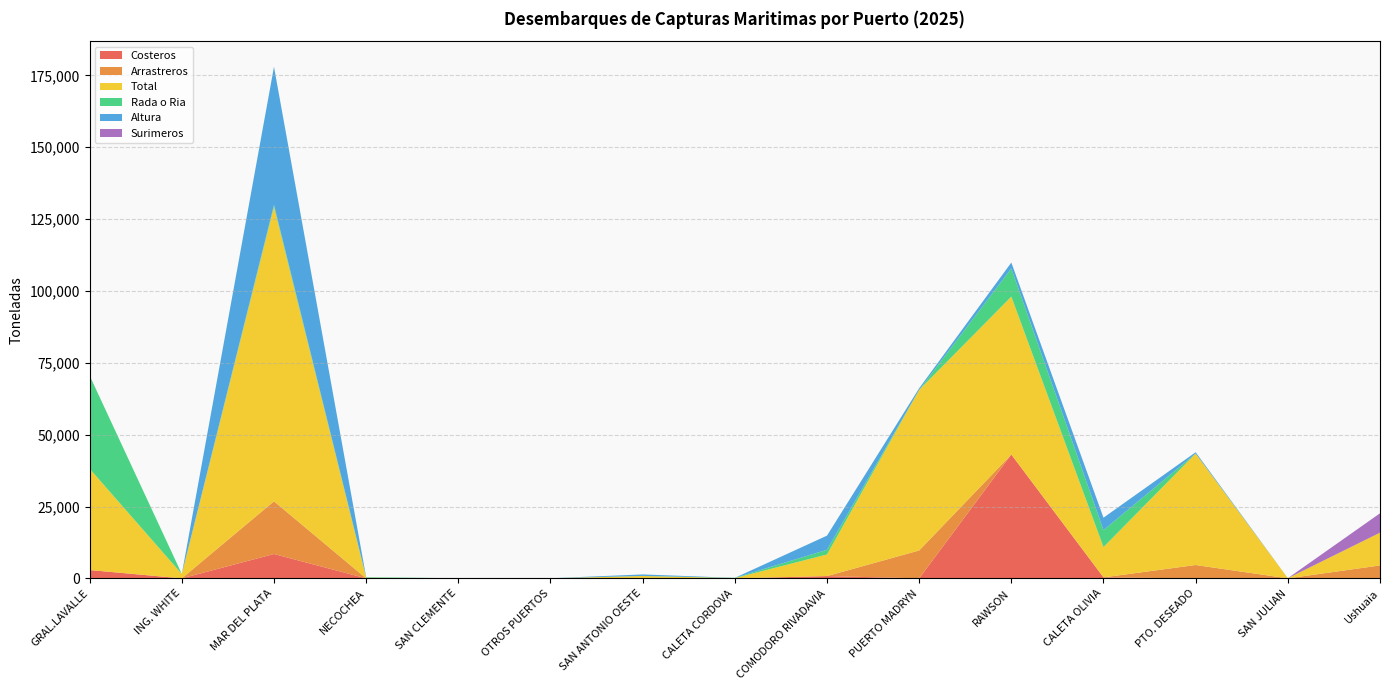

Reading right to left, what are all the values shown in this chart?

Costeros: 0.0	0.0	0.0	335.8	43092.3	0.0	787.5	0.0	144.8	0.0	0.0	0.0	8469.0	0.0	2888.0
Arrastreros: 4493.9	0.0	4647.2	0.0	0.0	9700.7	0.0	0.0	0.0	0.0	0.0	0.0	18345.8	0.0	0.0
Total: 11396.8	45.1	38783.1	10555.0	54945.3	55882.3	7525.5	89.1	682.4	17.7	23.3	198.0	102497.1	1523.9	35275.0
Rada o Ria: 0.0	0.0	0.0	5906.6	9782.7	0.0	1627.6	89.1	20.8	17.7	23.3	198.0	647.4	0.0	32387.0
Altura: 0.0	9.3	452.9	4312.6	2070.3	566.2	4922.6	0.0	516.8	0.0	0.0	0.0	48054.3	0.0	0.0
Surimeros: 6747.2	0.0	0.0	0.0	0.0	0.0	0.0	0.0	0.0	0.0	0.0	0.0	0.0	0.0	0.0